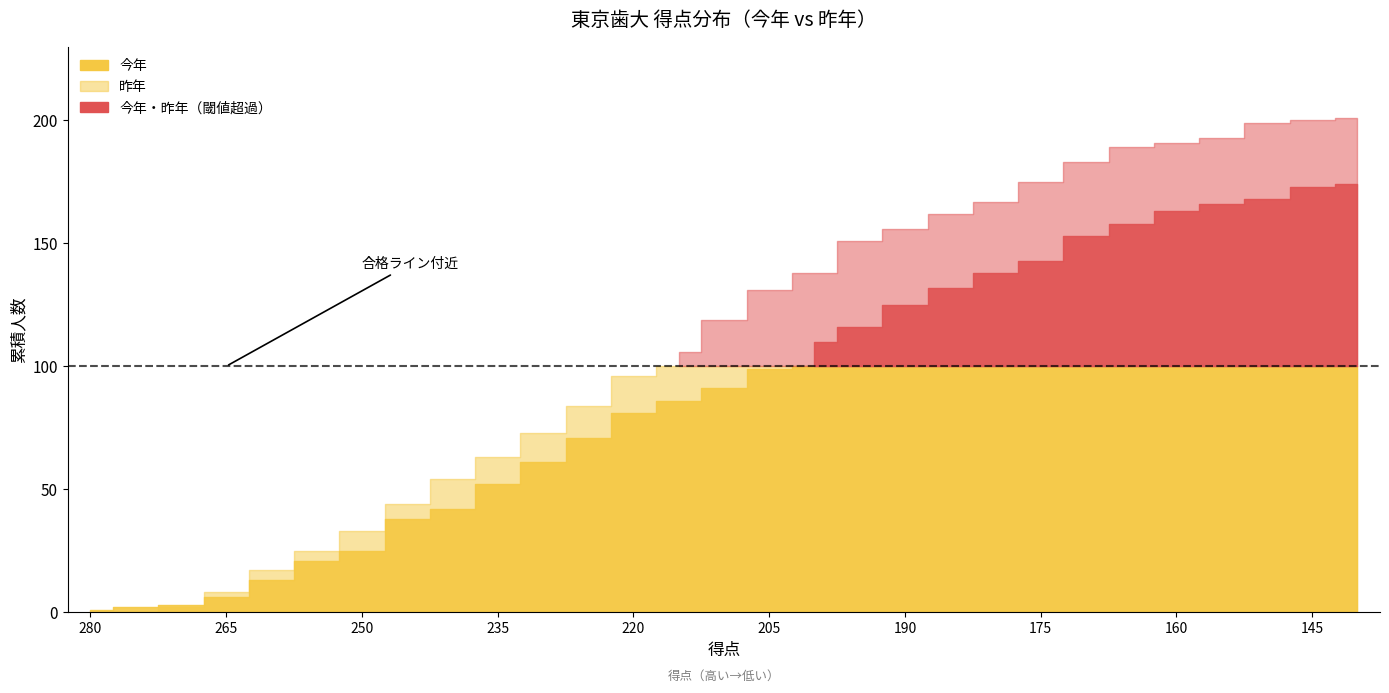

How many data points in 昨年 are less than 119?

14